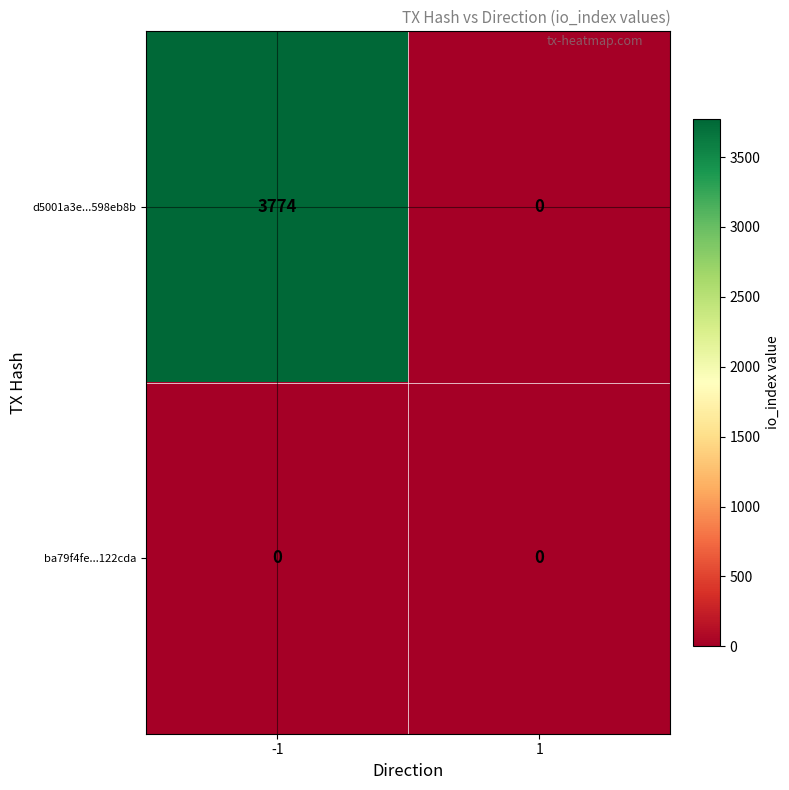

Reading right to left, extract all data points from this chart.

d5001a3e...598eb8b: 1=0	-1=3774
ba79f4fe...122cda: 1=0	-1=0